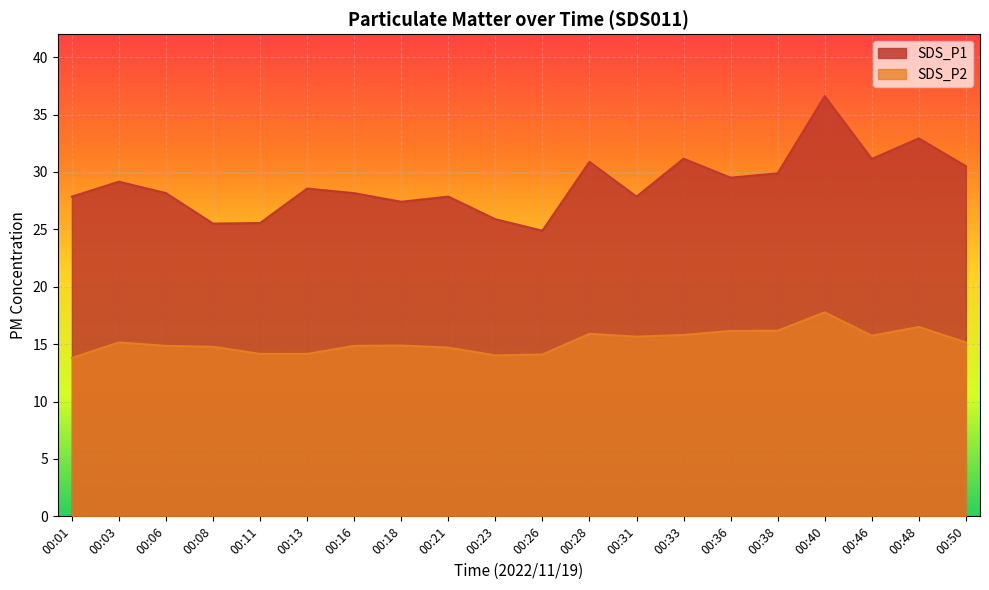

What is the value of the SDS_P1 point at the 11th from the left?

24.9